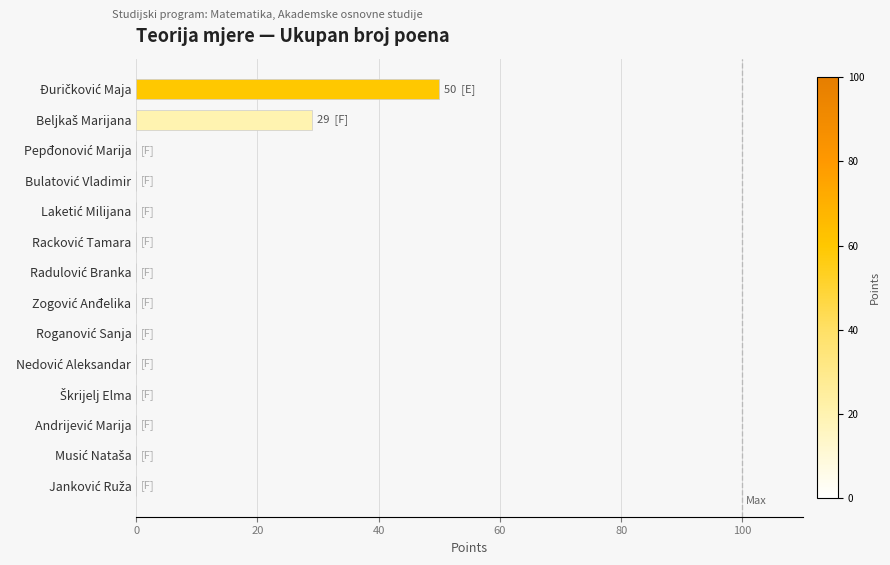

What is the greatest value displayed?

50